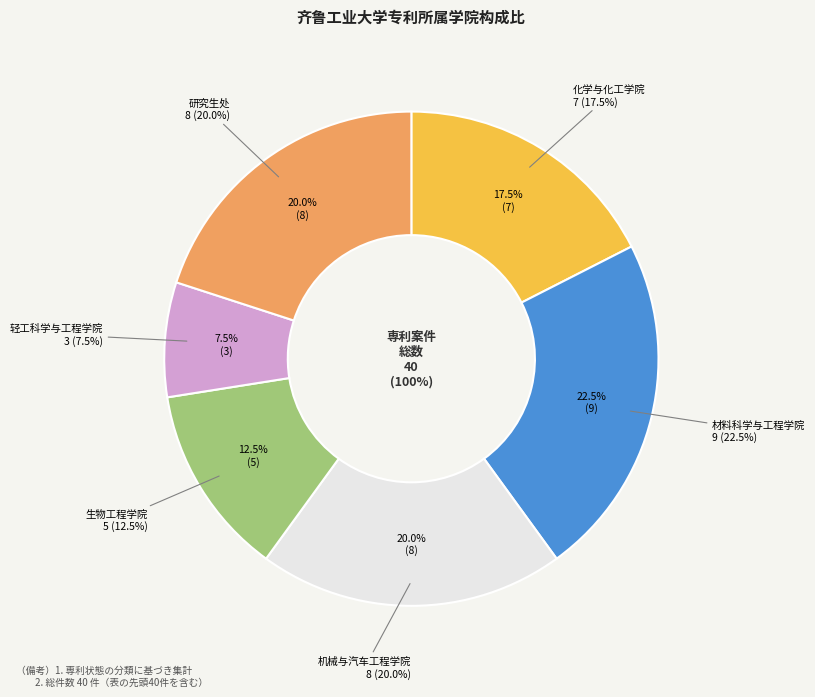

To the nearest percent, what percentage of the pie is 研究生处?

20%